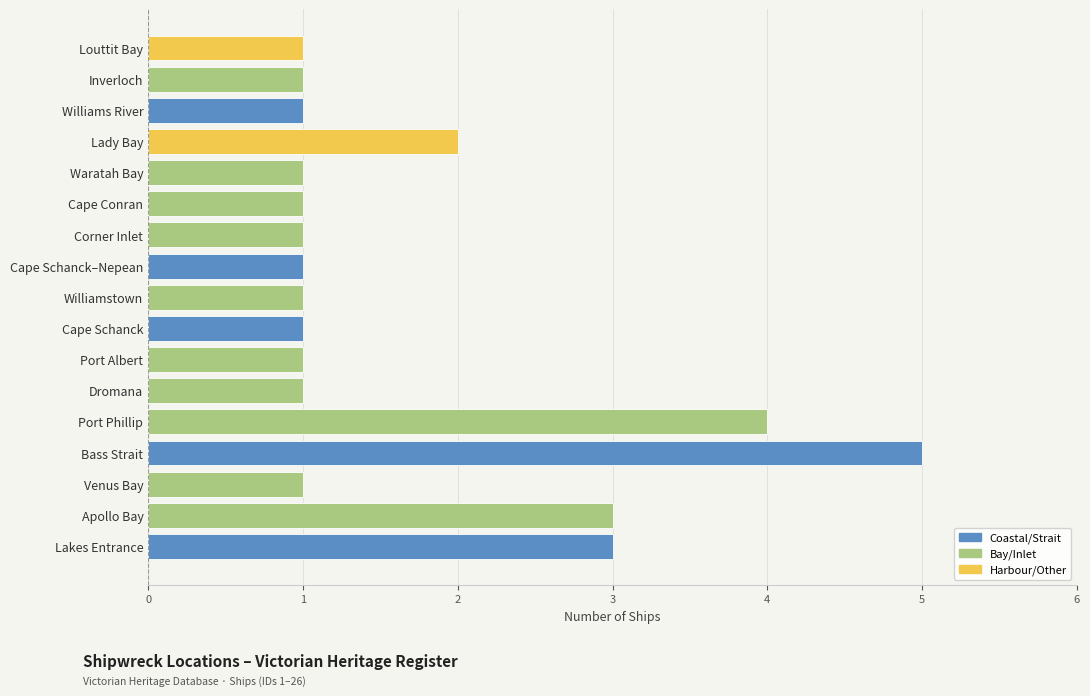

What is the difference between the maximum and second lowest values?

4